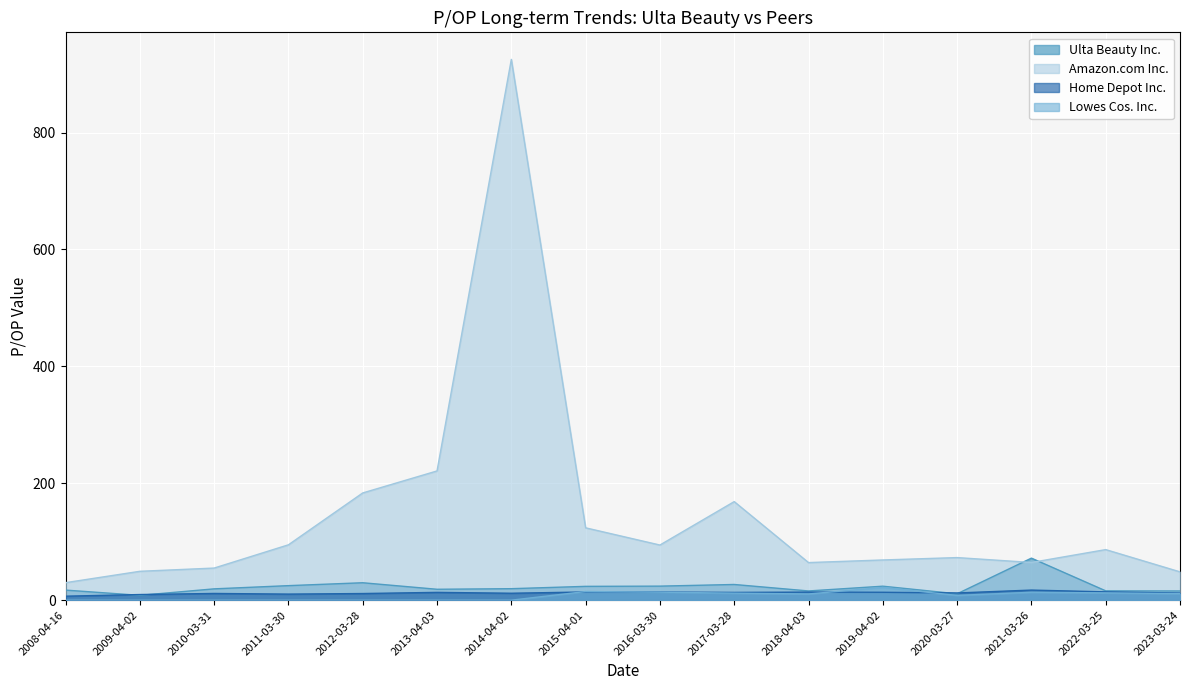

Reading left to right, extract all data points from this chart.

Ulta Beauty Inc.: 17.2	8.3	19.4	24.9	29.8	18.6	19.6	23.6	24.0	26.8	15.8	23.9	10.9	71.9	15.9	15.7
Amazon.com Inc.: 29.9	49.4	54.9	94.7	183.4	221.1	925.1	123.8	94.3	168.6	64.3	68.8	72.8	64.5	86.5	48.4
Home Depot Inc.: 6.8	9.6	11.5	10.4	11.4	13.3	11.9	14.0	13.9	13.3	13.8	13.5	12.3	17.2	14.2	12.2
Lowes Cos. Inc.: 0.0	0.0	0.0	0.0	0.0	0.0	0.0	14.8	13.7	12.0	10.6	21.8	8.1	13.5	12.4	11.2